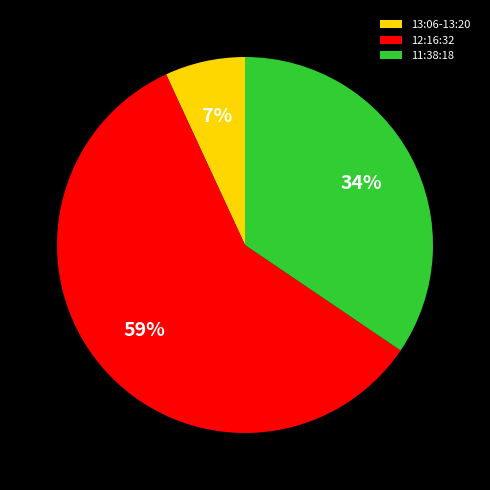

What is the smallest slice in the pie chart?

13:06-13:20